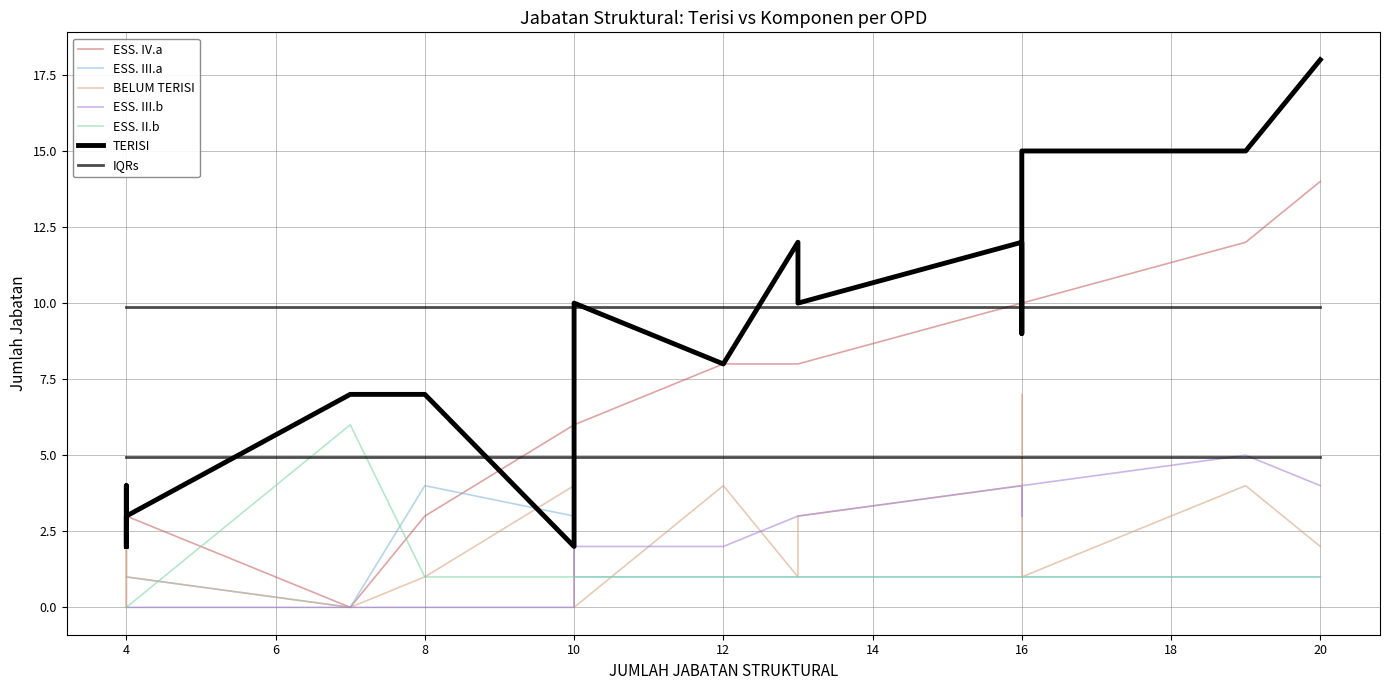

True or false: ESS. II.b and ESS. IV.a intersect in this chart.

True